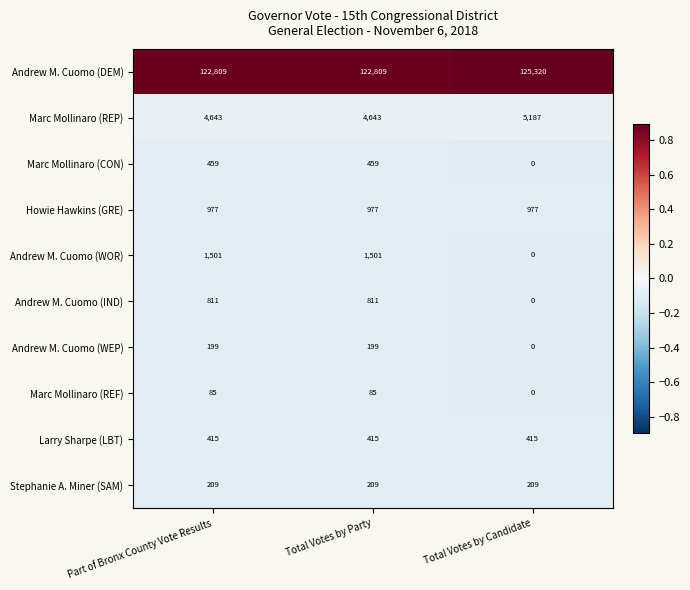

Which series has the largest total across all categories?

Andrew M. Cuomo (DEM)